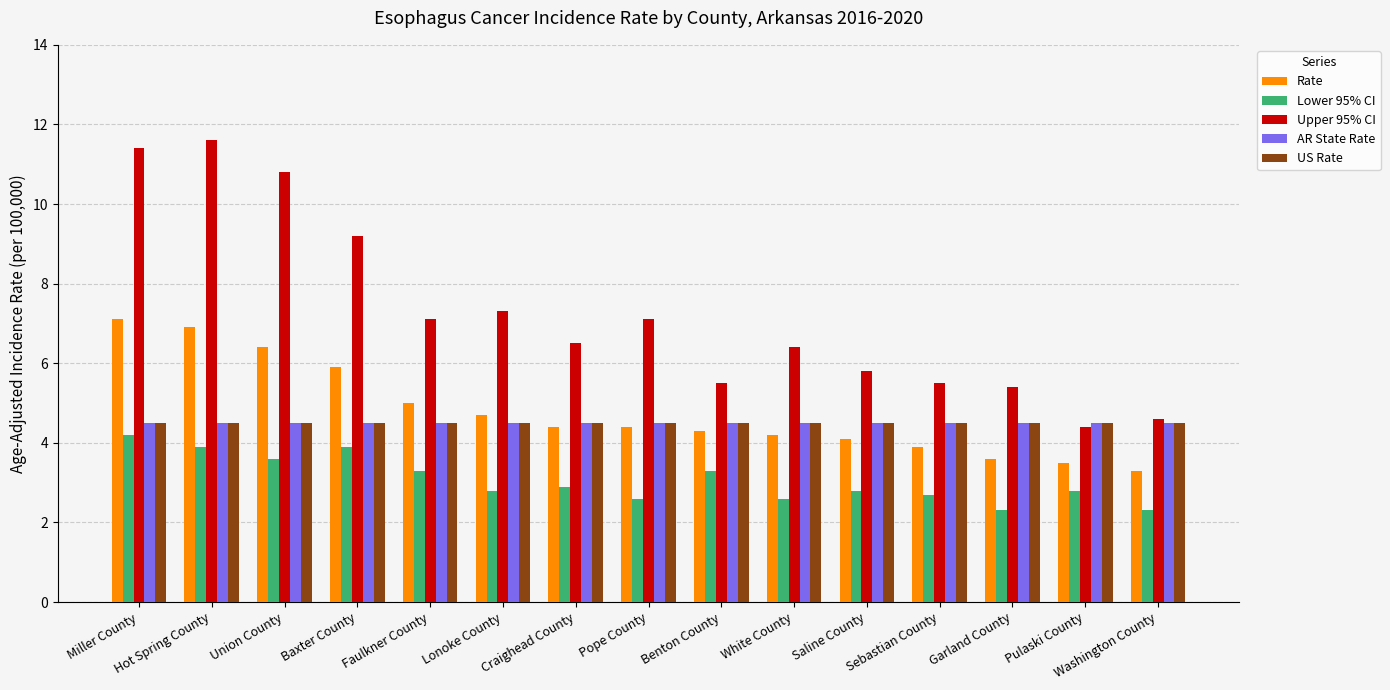

The value of US Rate at Faulkner County is 6.6. True or false?

False